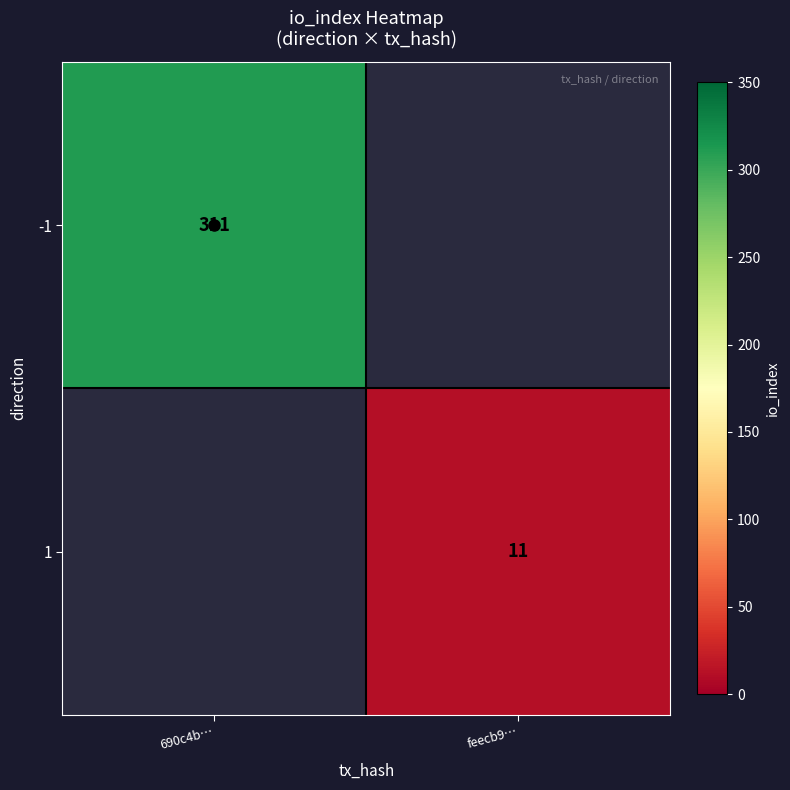

The -1 series shows 311 at 690c4b…. True or false?

True